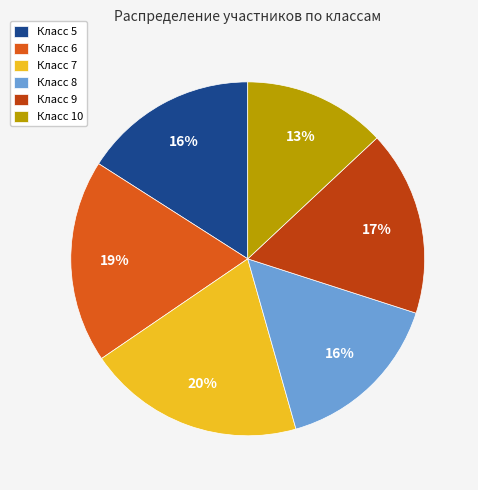

Which category has the smallest portion of the pie?

Класс 10